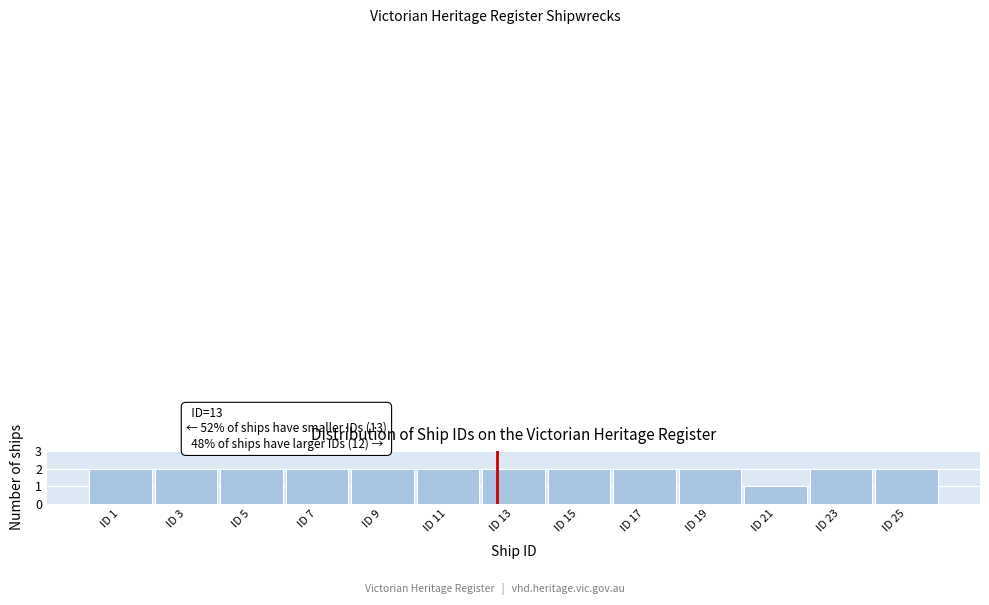

Reading left to right, extract all data points from this chart.

2	2	2	2	2	2	2	2	2	2	1	2	2